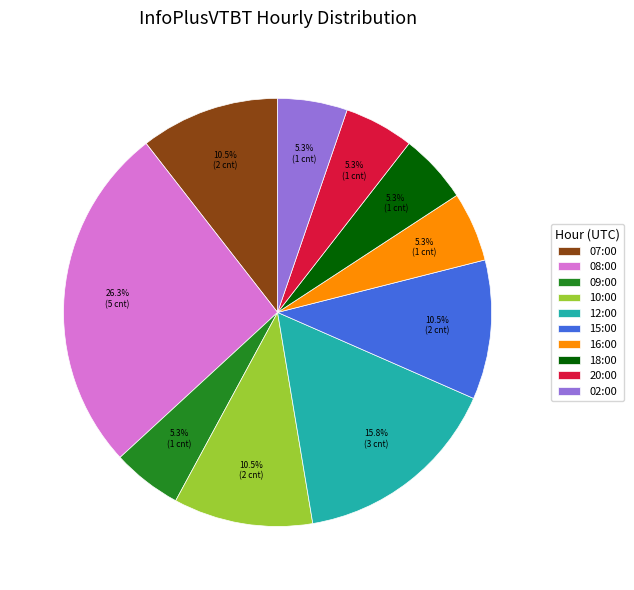

Which category has the biggest portion of the pie?

08:00